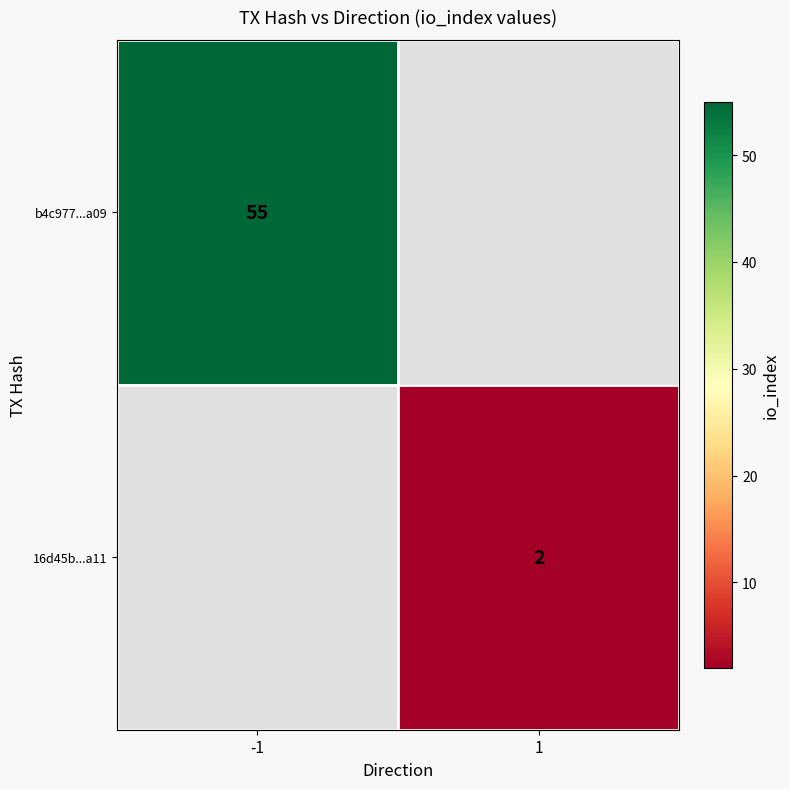

The b4c977...a09 series shows 55 at -1. True or false?

True